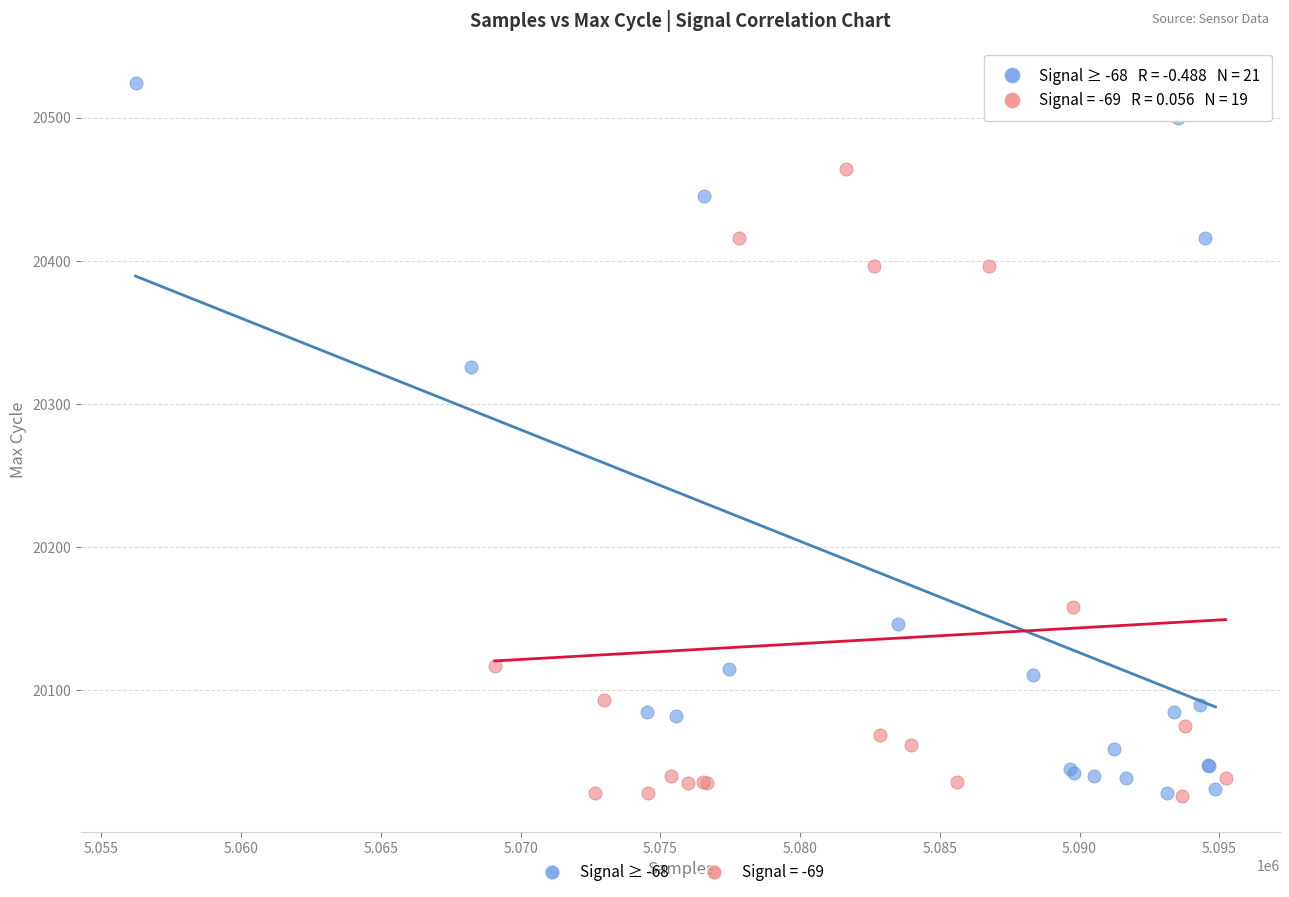

Which series has the widest spread of Y values?

Signal ≥ -68